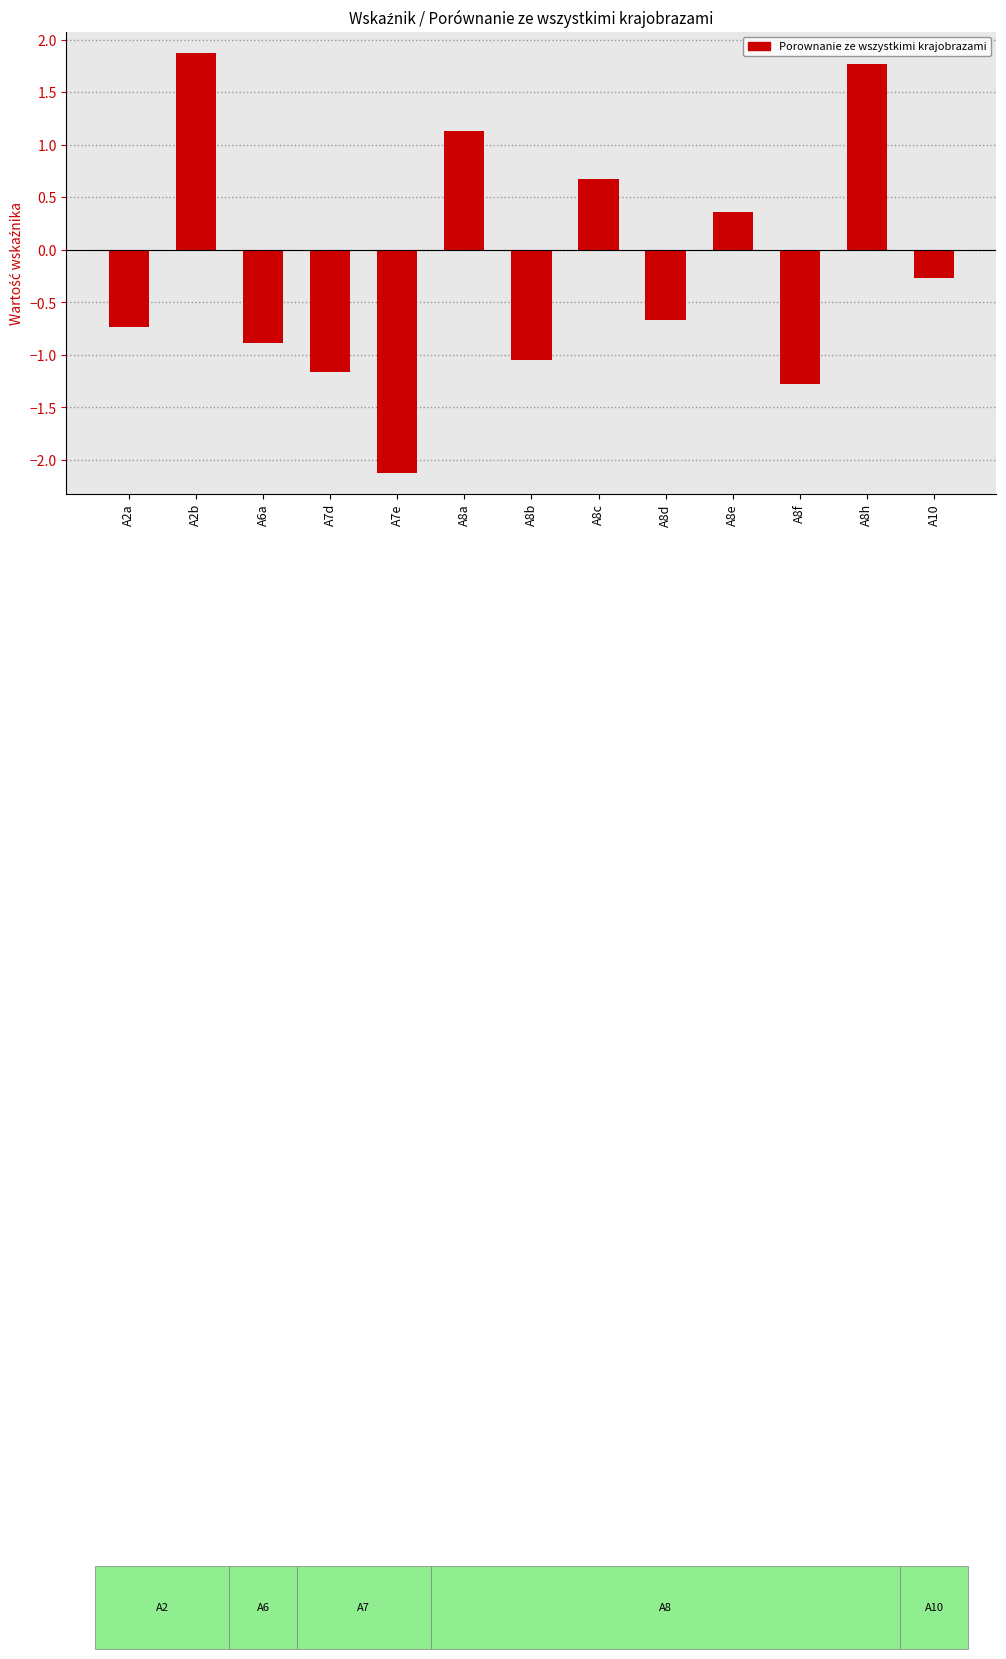

Count the number of categories in the chart.

13